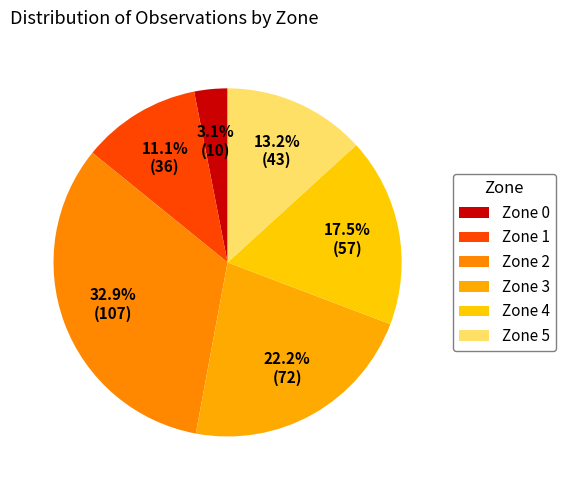

Count the number of slices in the pie.

6